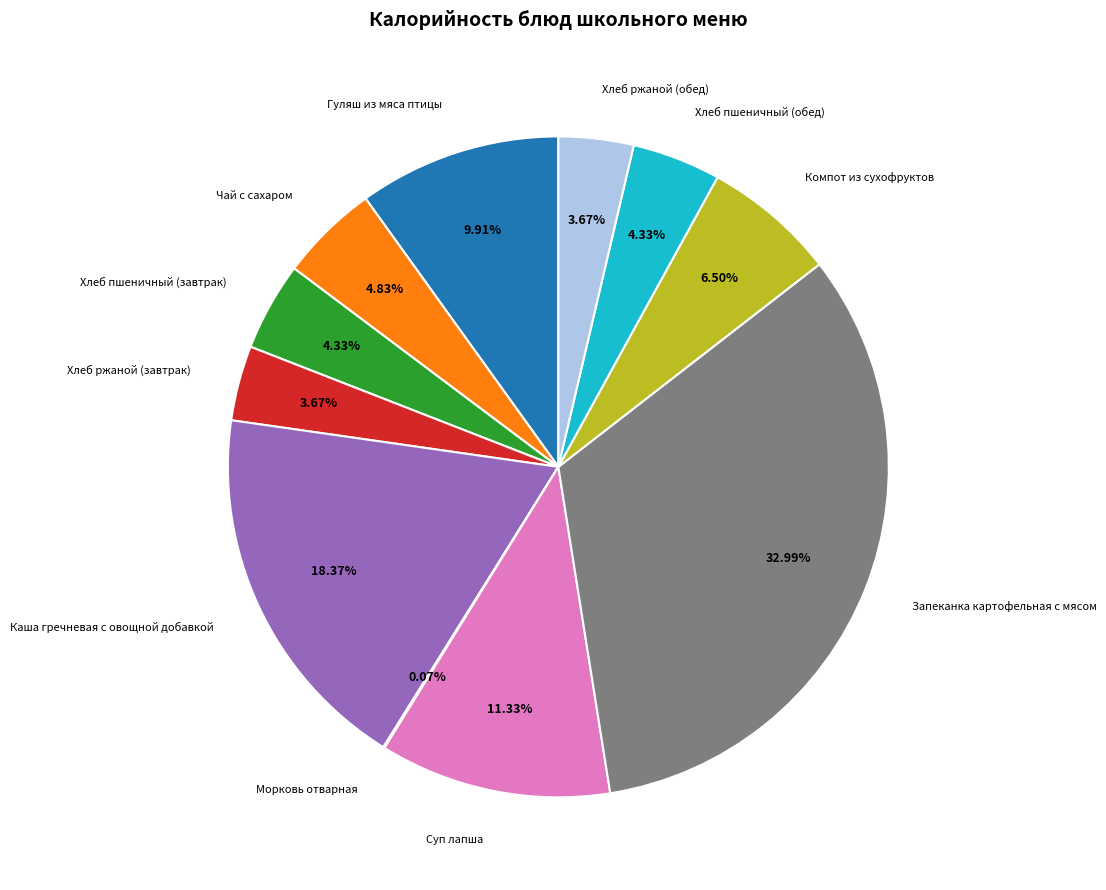

What is the ratio of the value at Суп лапша to the value at Чай с сахаром?

2.3